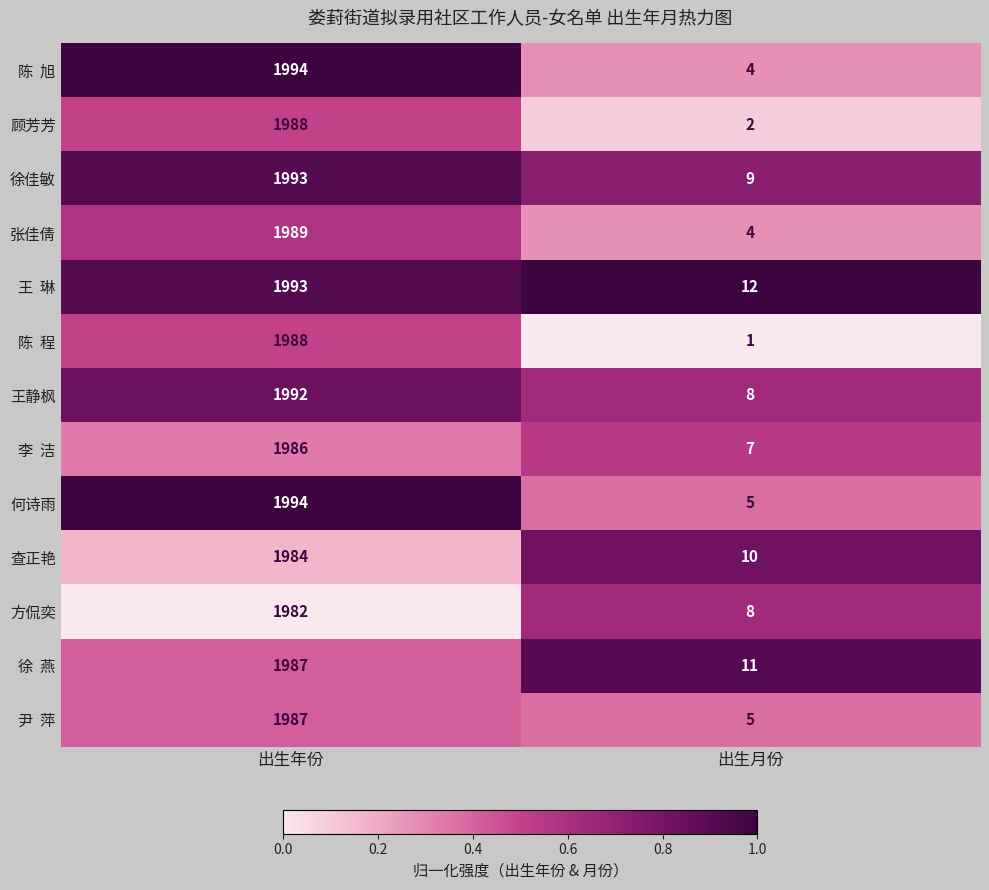

Rank the categories by 顾芳芳 value from highest to lowest.

出生年份, 出生月份